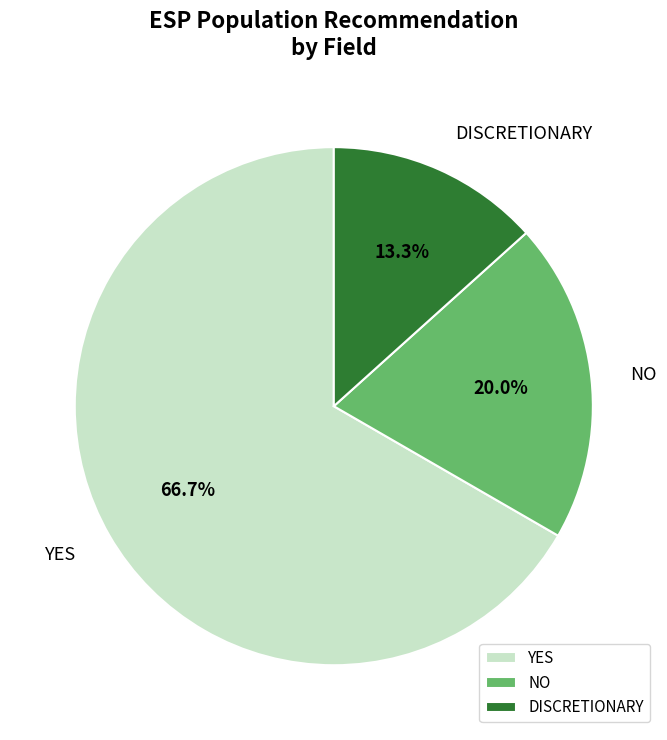

What is the total percentage of YES and NO?

86.7%